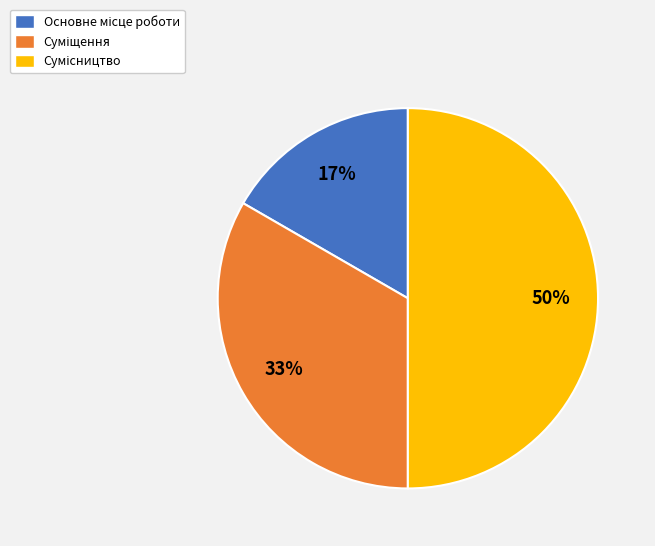

To the nearest percent, what is the average slice percentage?

33%